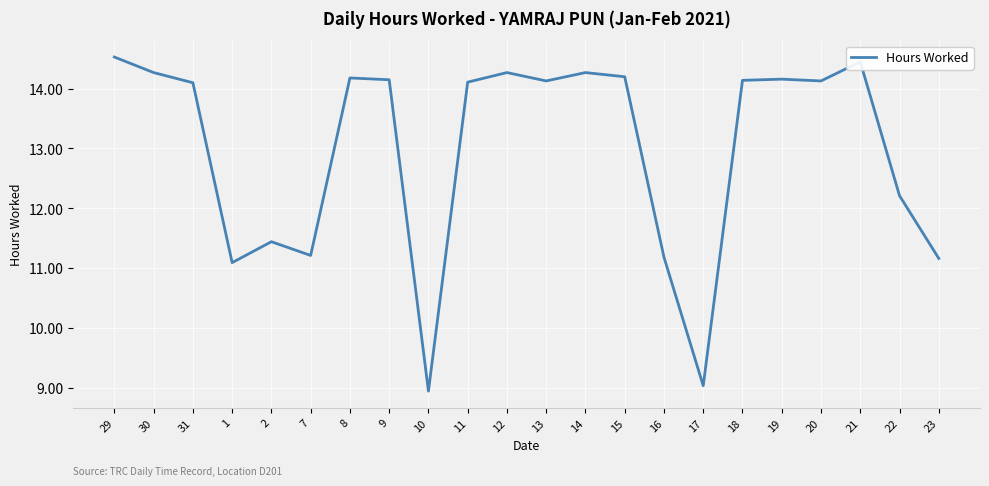

What is the ratio of the value at 16 to the value at 2?

1.0